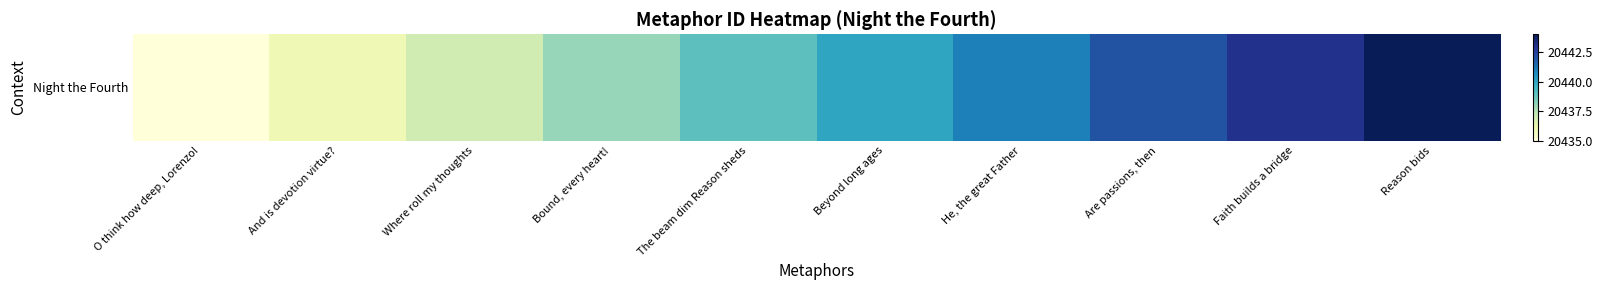

What is the average value?

20440